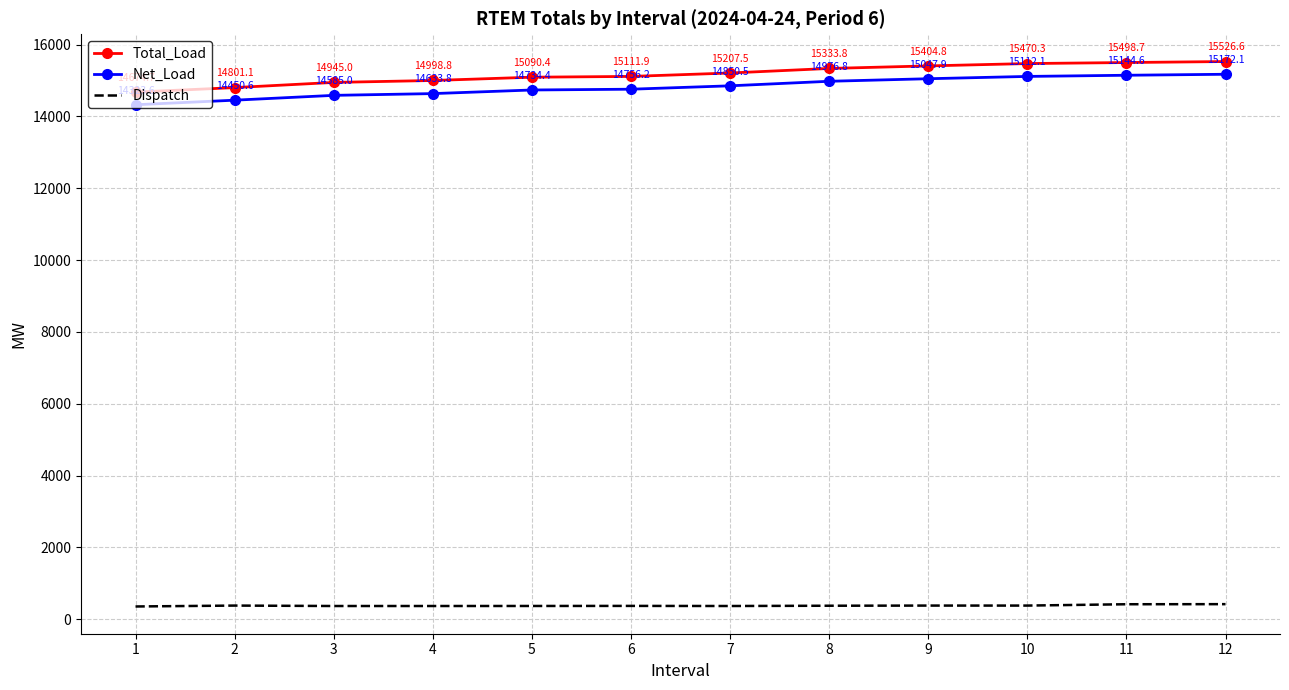

What is the sum of all Net_Load values?

177787.6